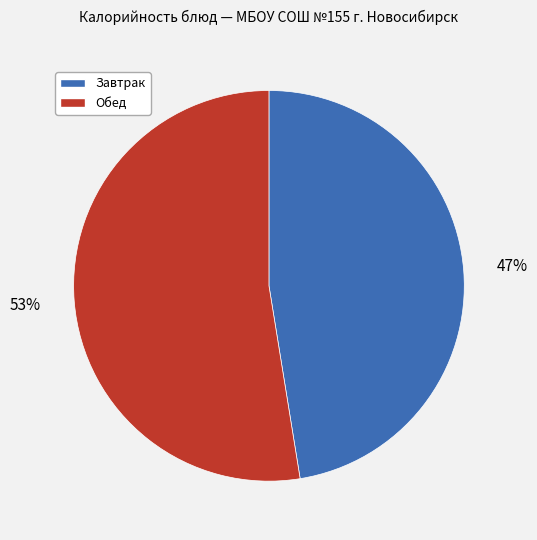

To the nearest percent, what is the average slice percentage?

50%